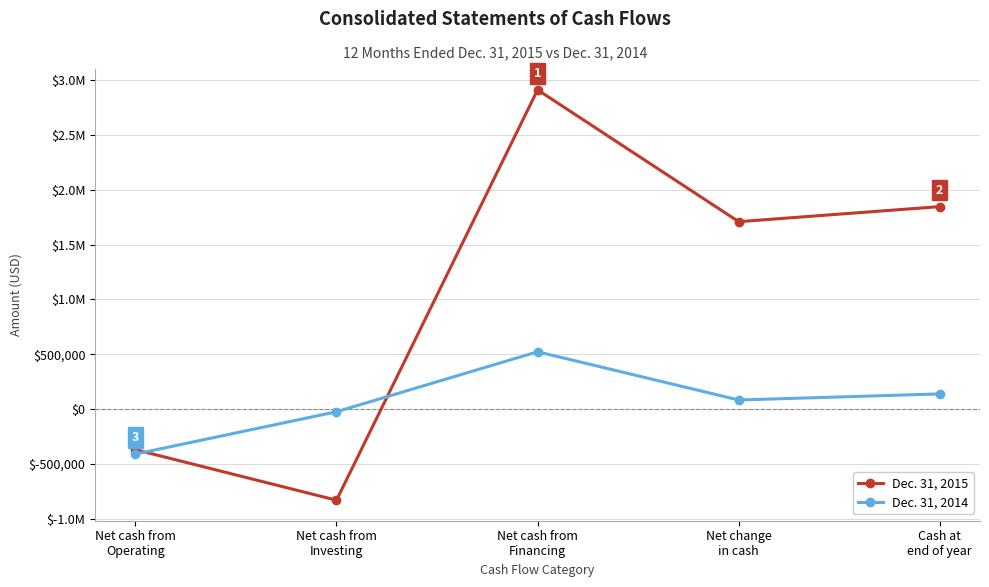

Does the chart have visible grid lines?

Yes